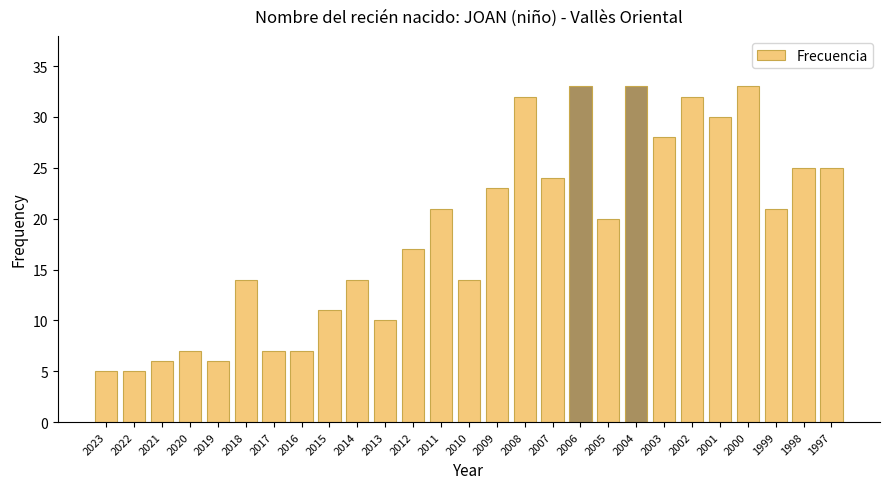

Reading left to right, list all the values displayed in this chart.

5	5	6	7	6	14	7	7	11	14	10	17	21	14	23	32	24	33	20	33	28	32	30	33	21	25	25